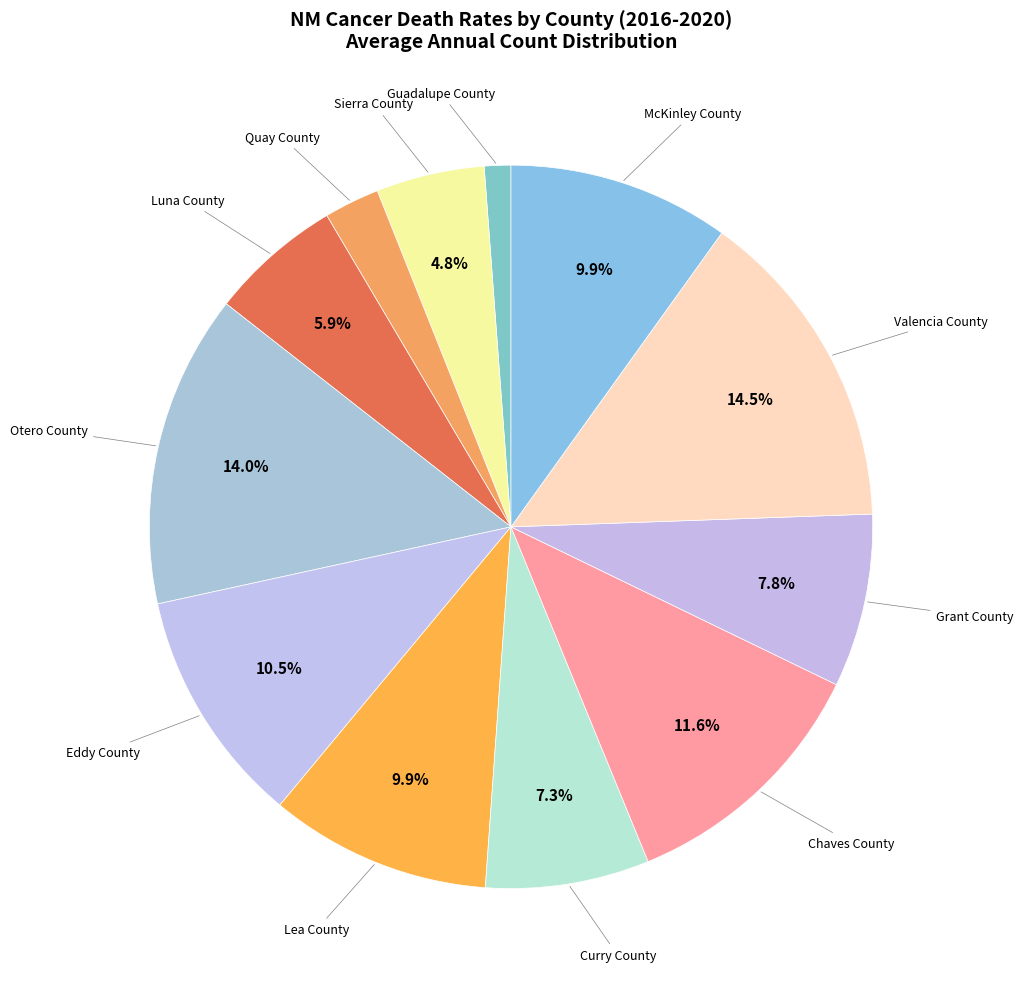

Count the number of slices in the pie.

12